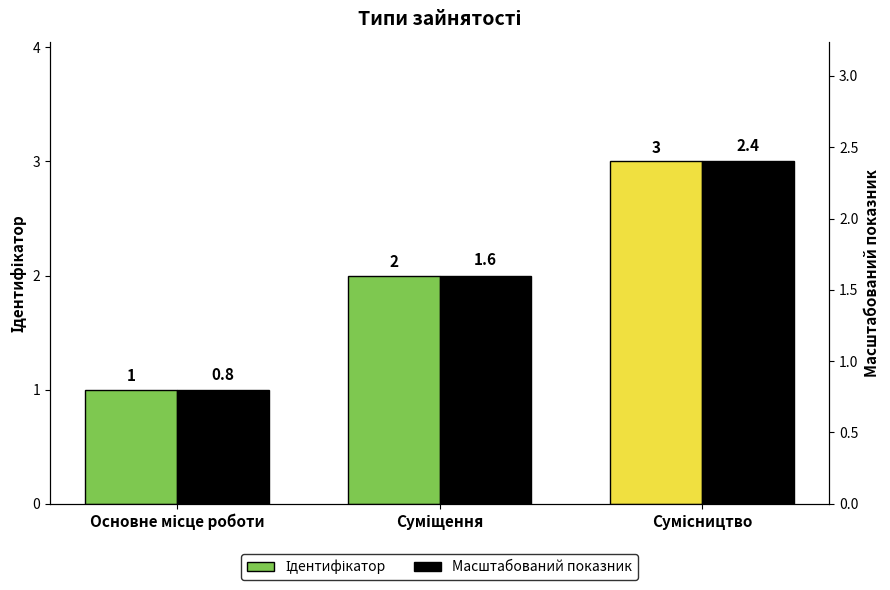

At which label does Ідентифікатор reach its minimum?

Основне місце роботи